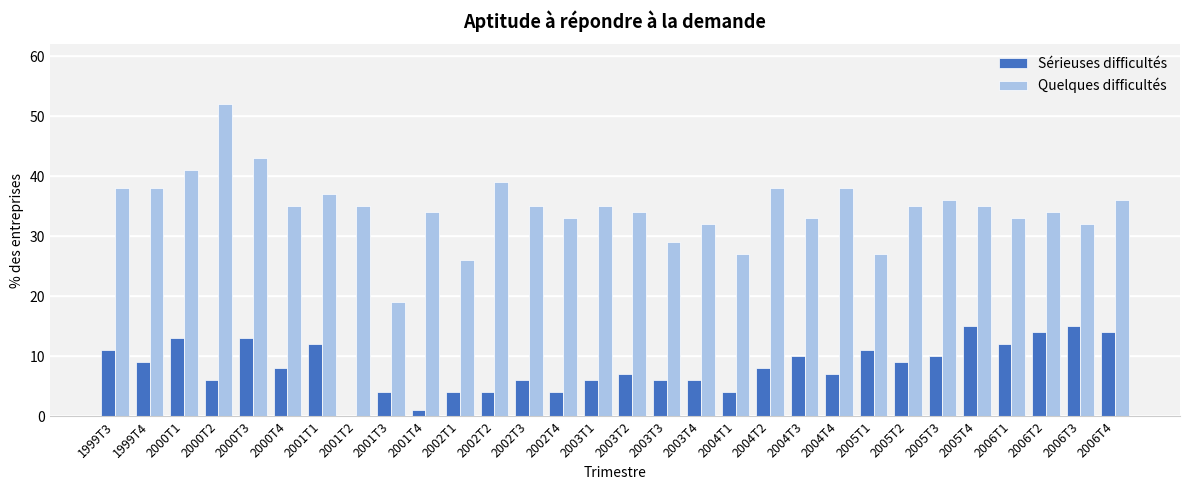

What is the sum of all Sérieuses difficultés values?

249